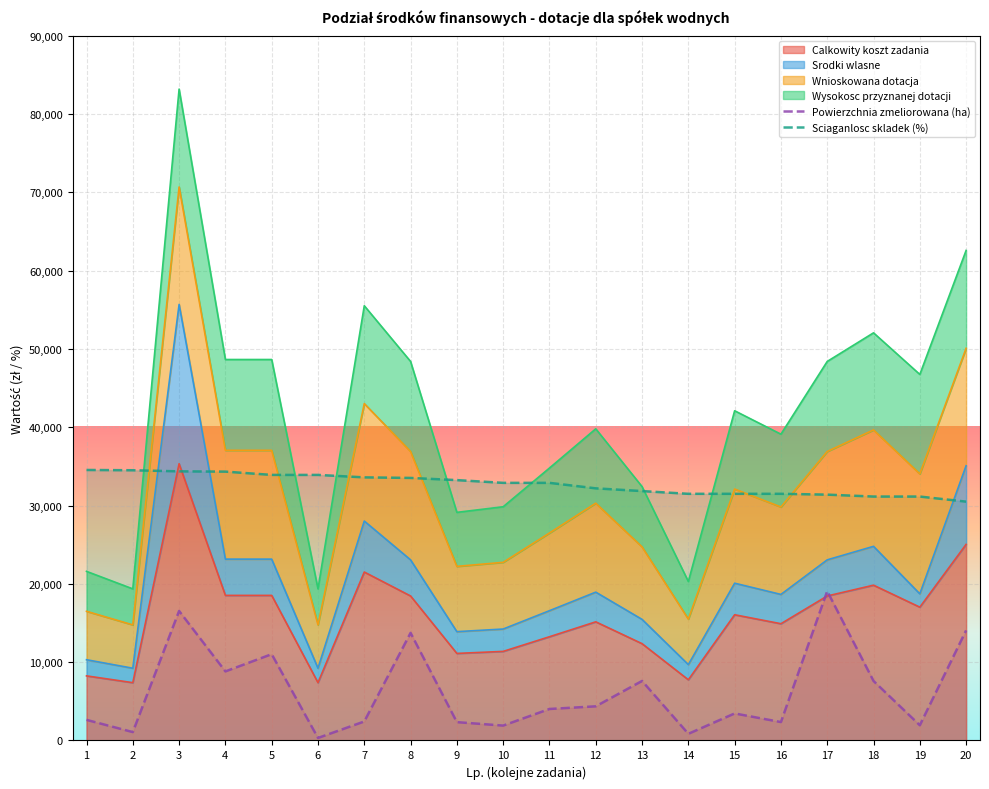

What is the average value of the Powierzchnia zmeliorowana (ha) series?

6305.0